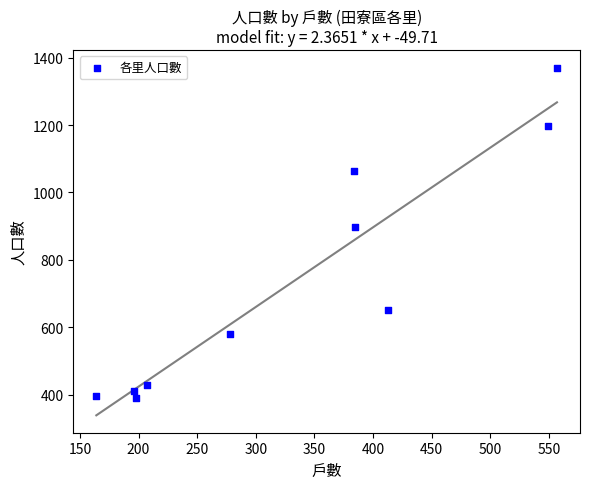

What is the range of X values (max minus min)?

393